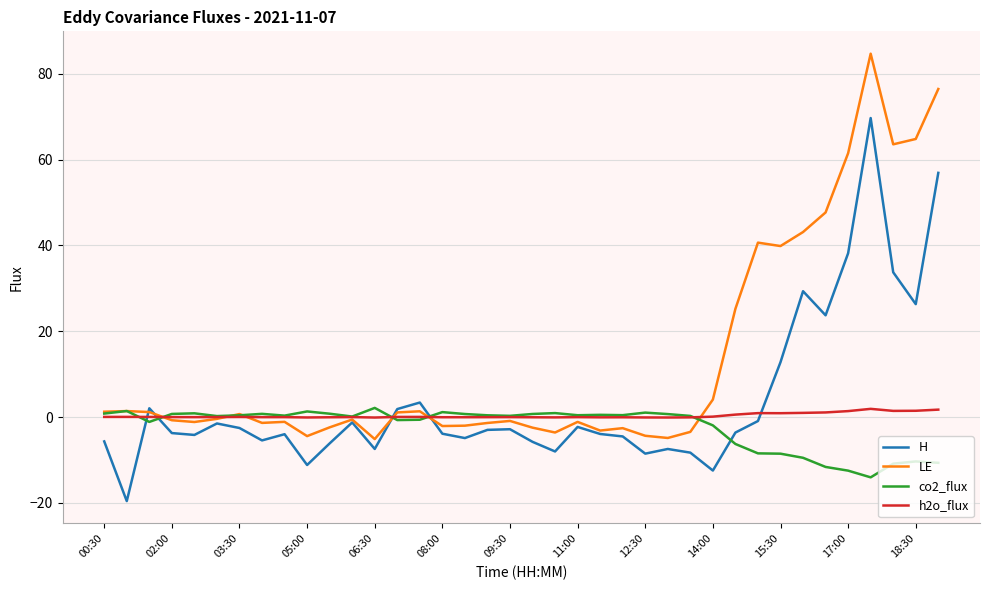

Which series has the largest total across all categories?

LE